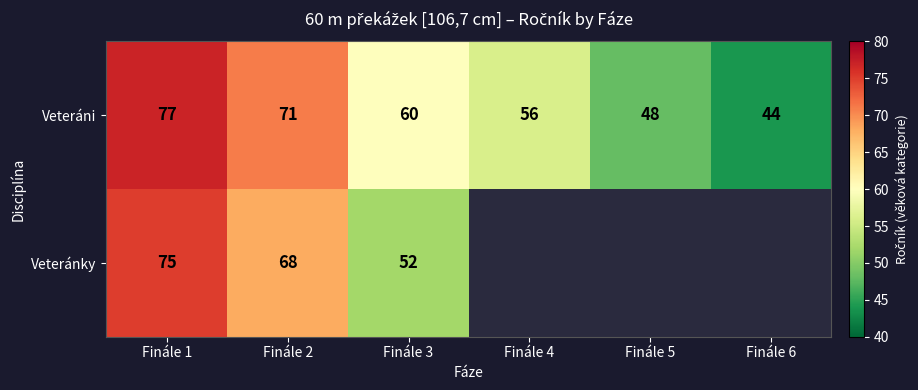

What is the difference between the maximum and minimum values in the Veteráni series?

33